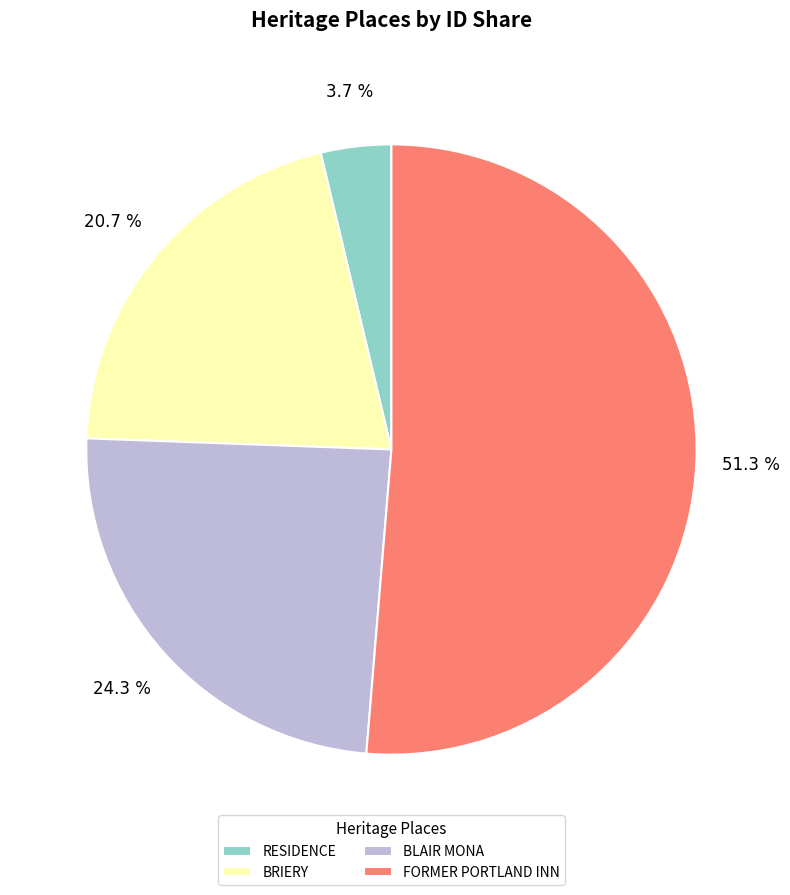

Approximately how many times larger is the value at BLAIR MONA compared to BRIERY?

1.2